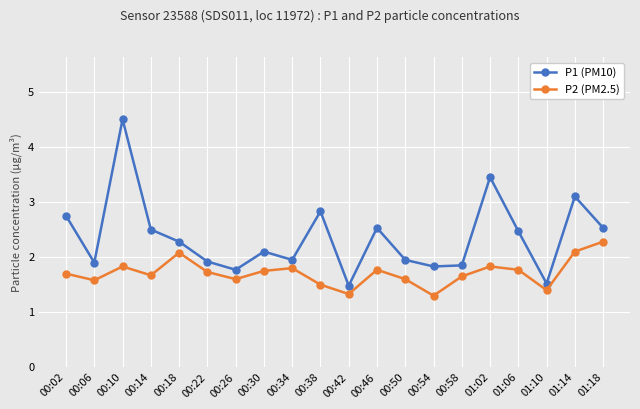

What is the sum of all P1 (PM10) values?

47.2